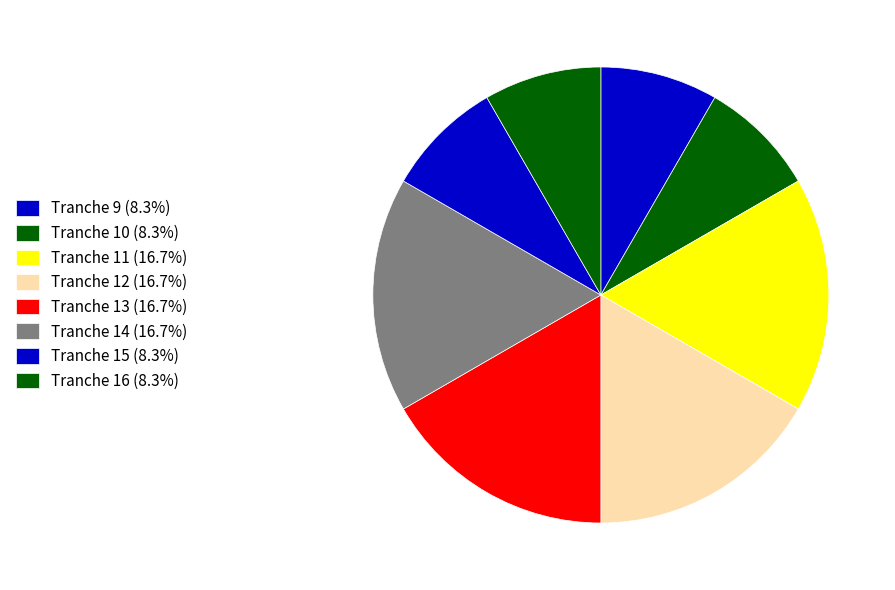

Count the number of slices in the pie.

8